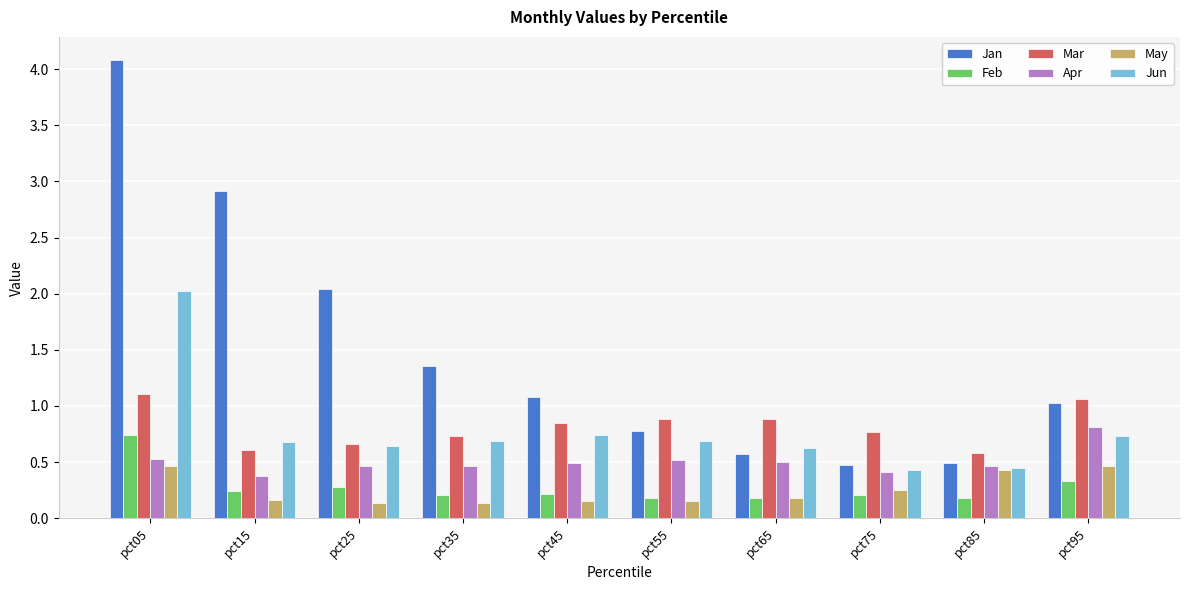

What is the difference between the maximum and second lowest values in the Mar series?

0.5